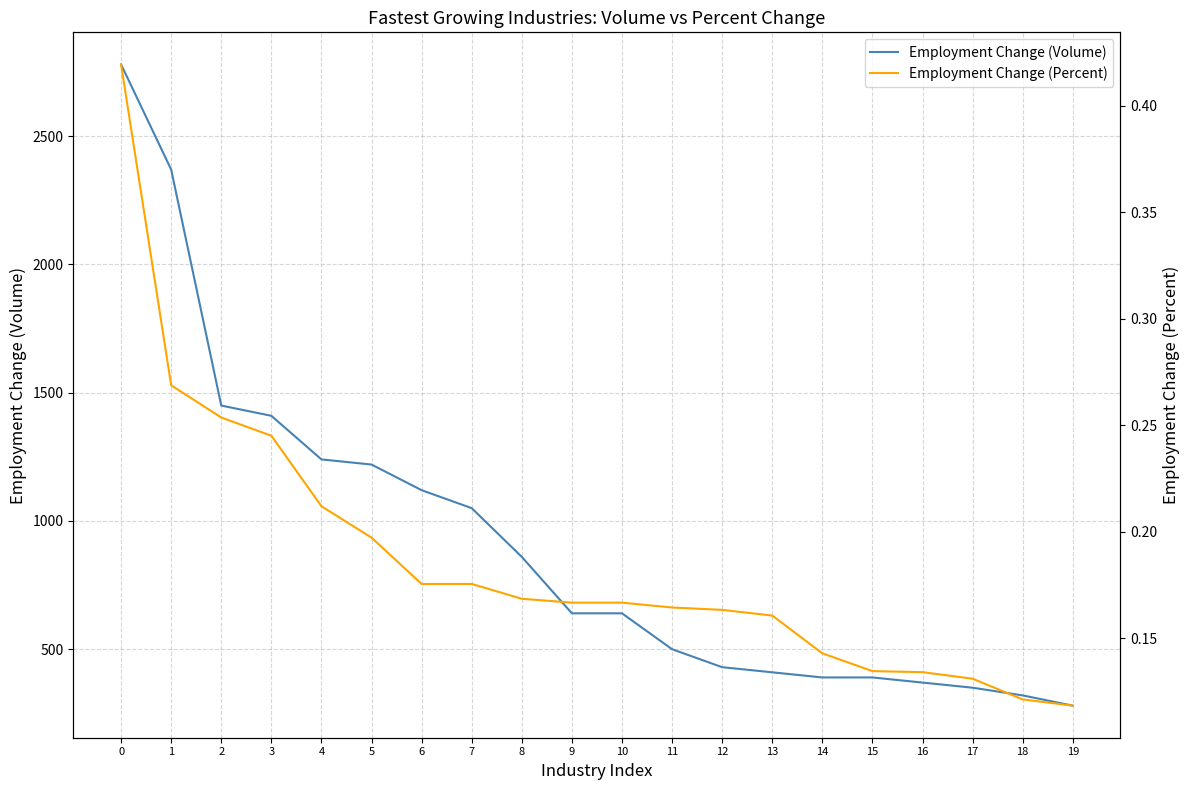

Is it true that Employment Change (Percent) equals 0.1 at 17?

True